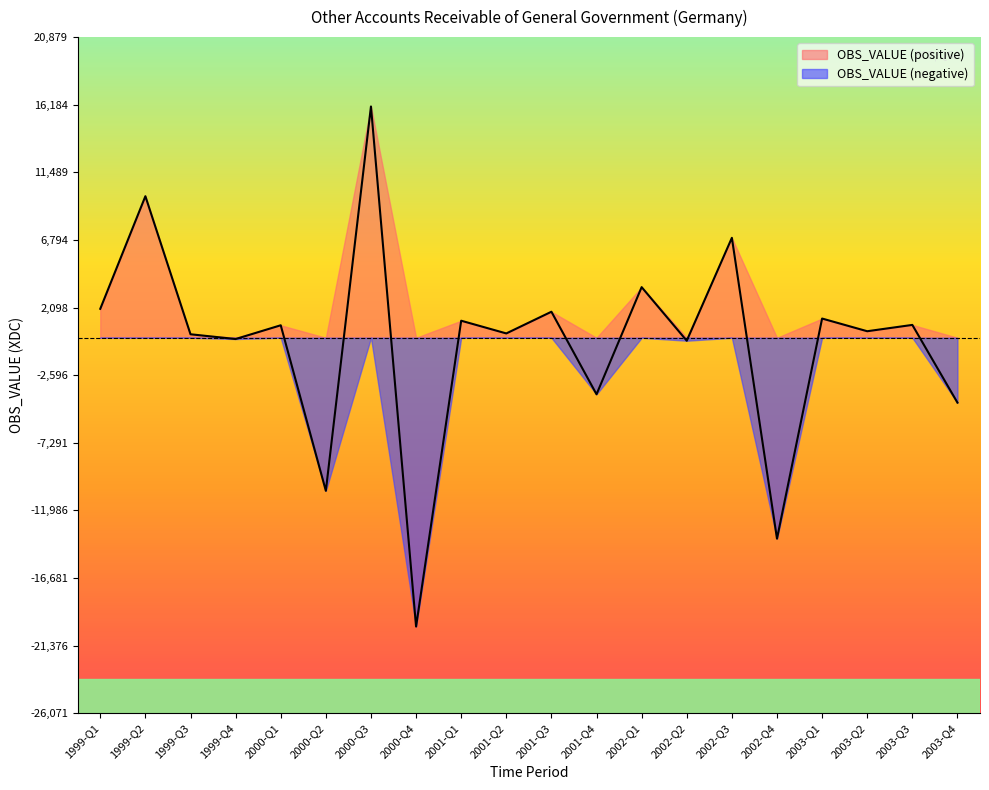

Count the number of data series in this chart.

2